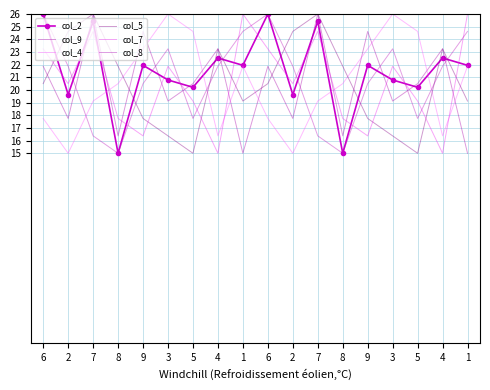

How many data points in col_2 are above 21?

10